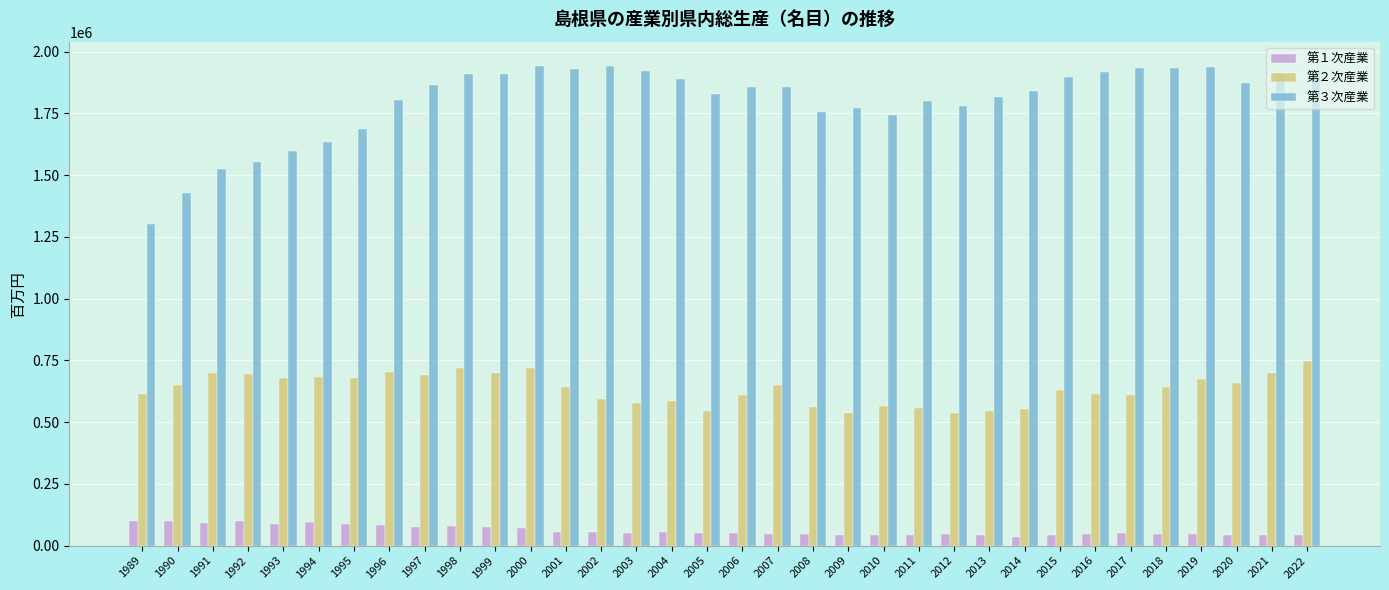

Which category has the highest value in the 第２次産業 series?

2022